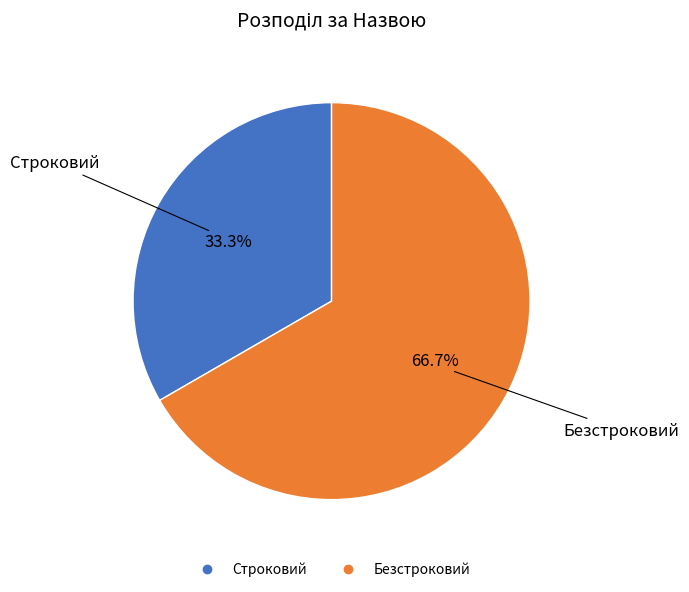

Which slice is the largest?

Безстроковий